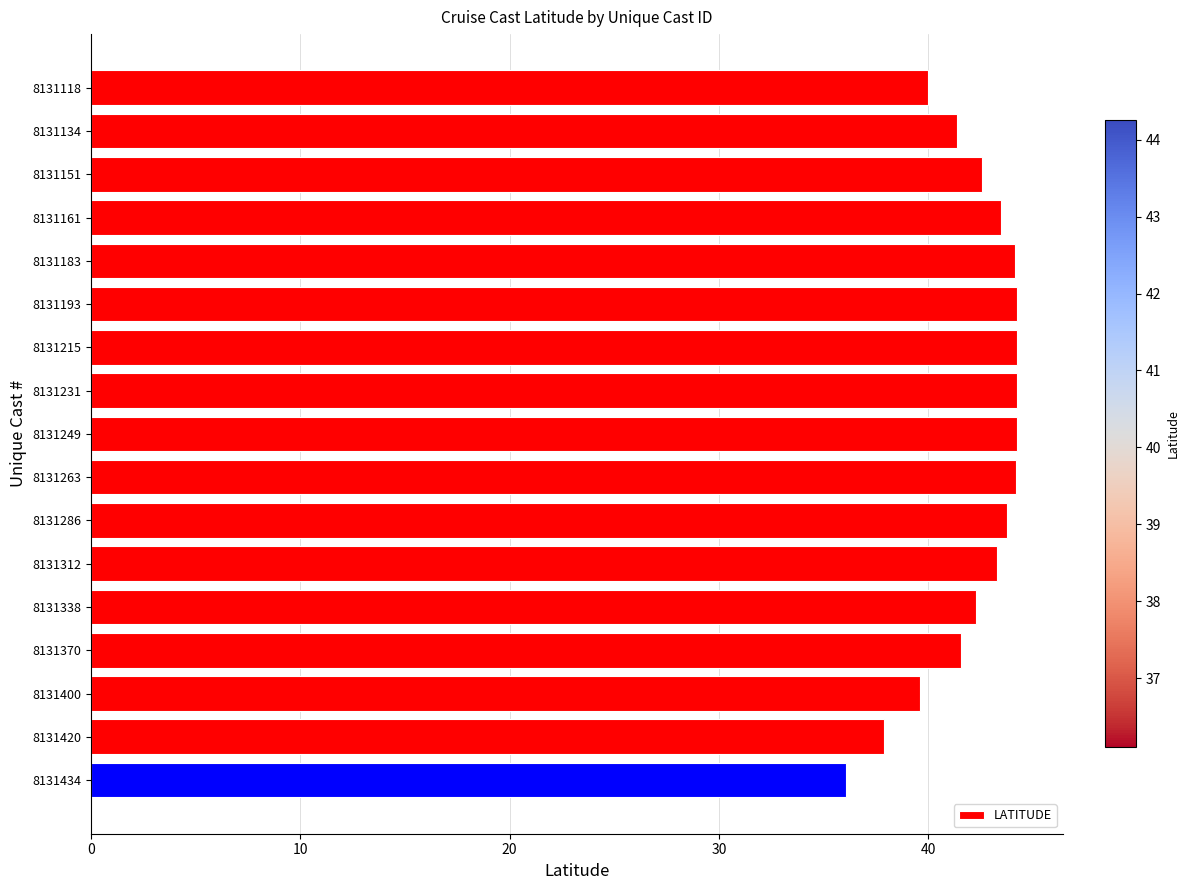

What is the sum of all values?

717.5